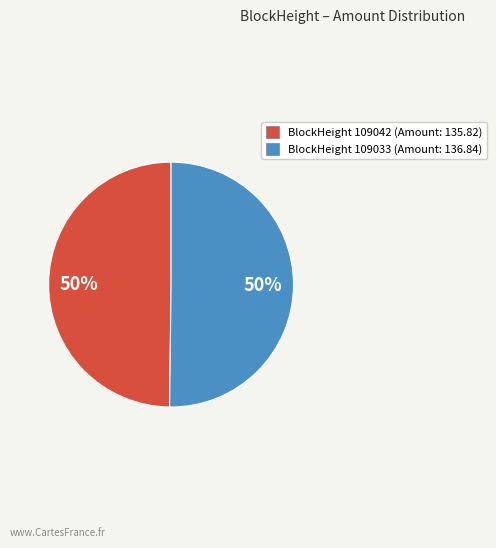

To the nearest percent, what is the average slice percentage?

50%